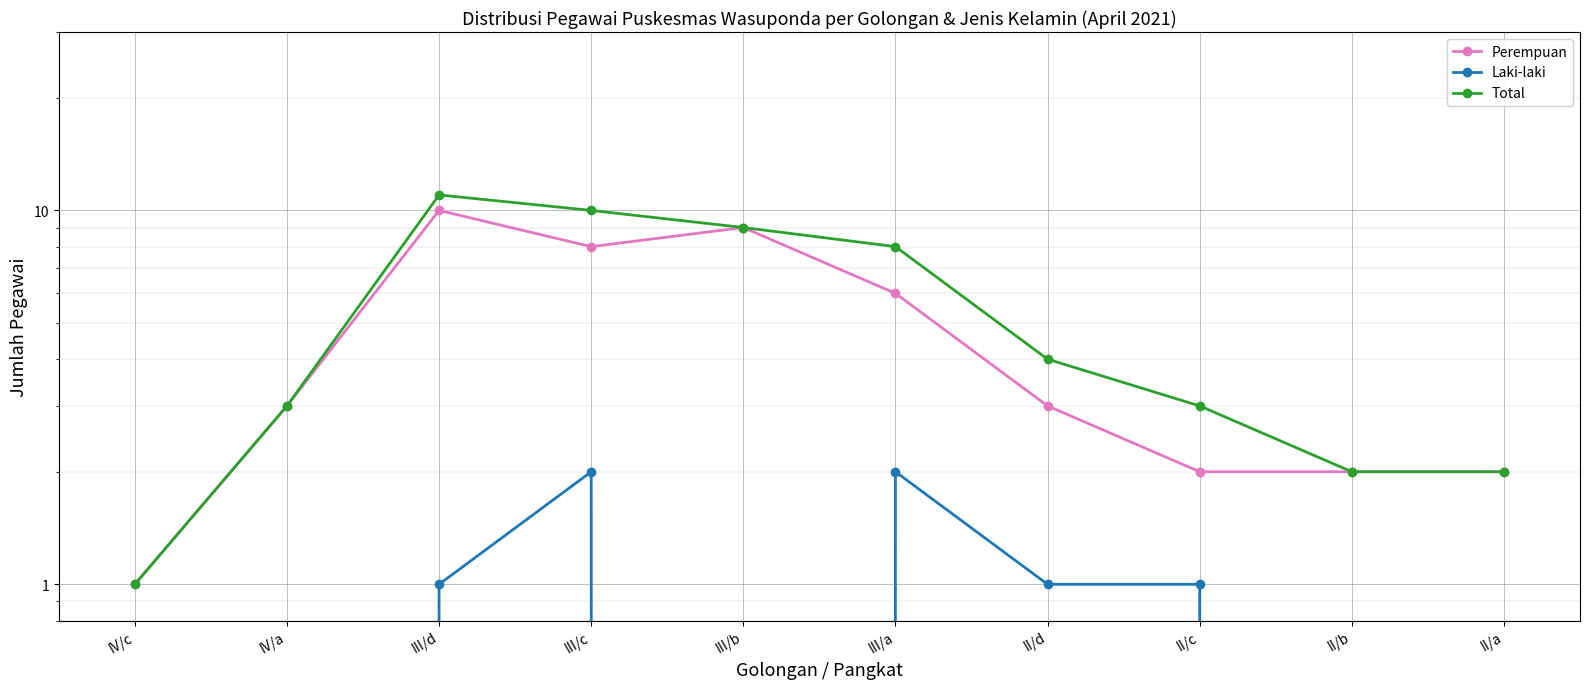

True or false: Laki-laki has a value of 0 at III/b.

True